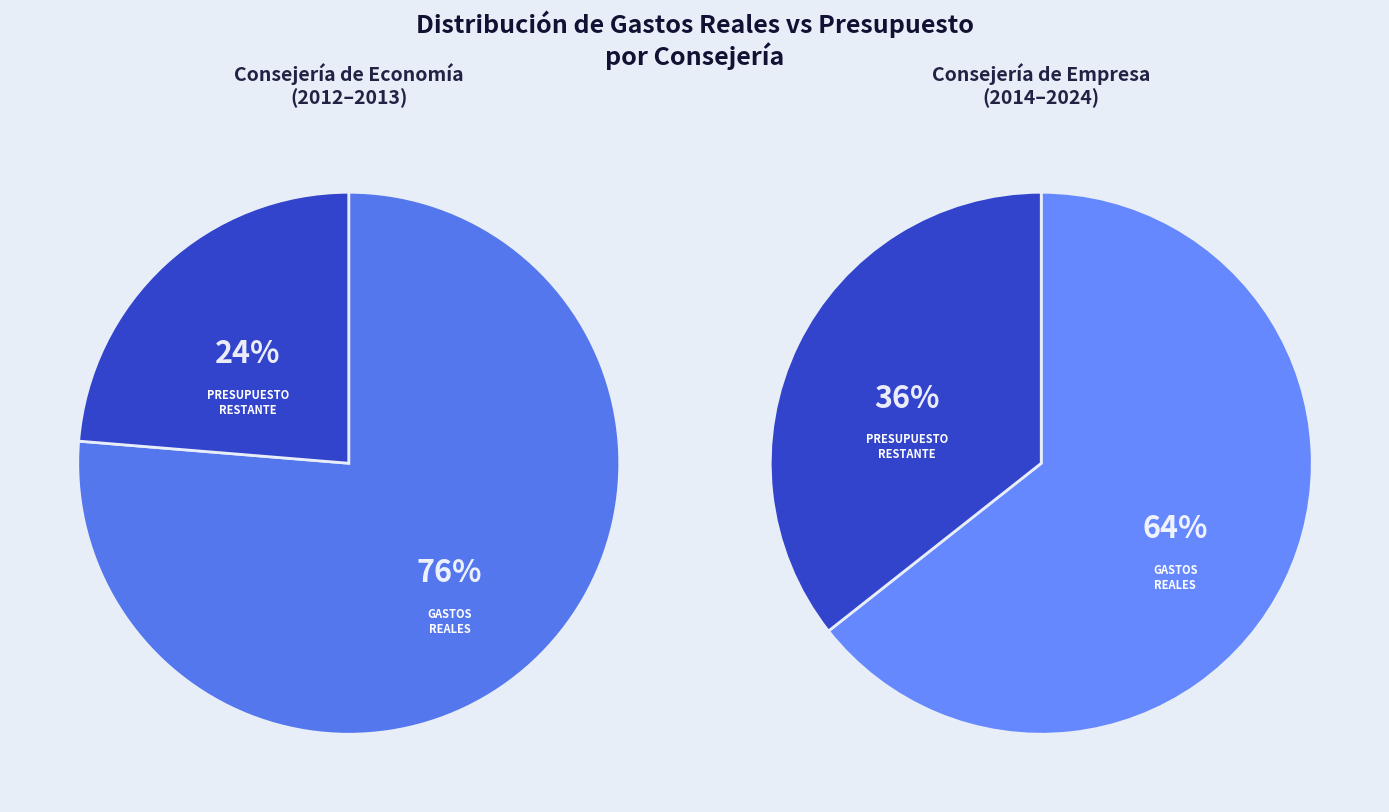

Which series has the widest spread of values?

Gastos Reales